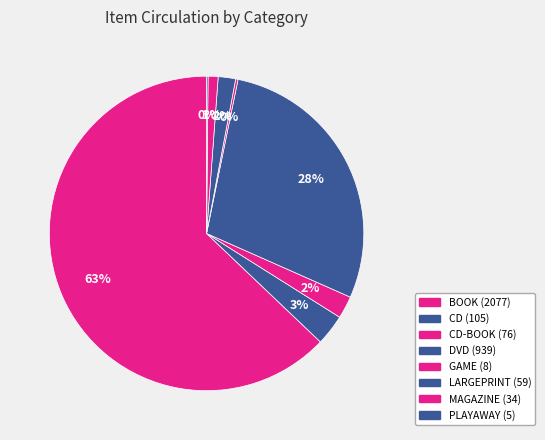

What is the smallest slice in the pie chart?

PLAYAWAY